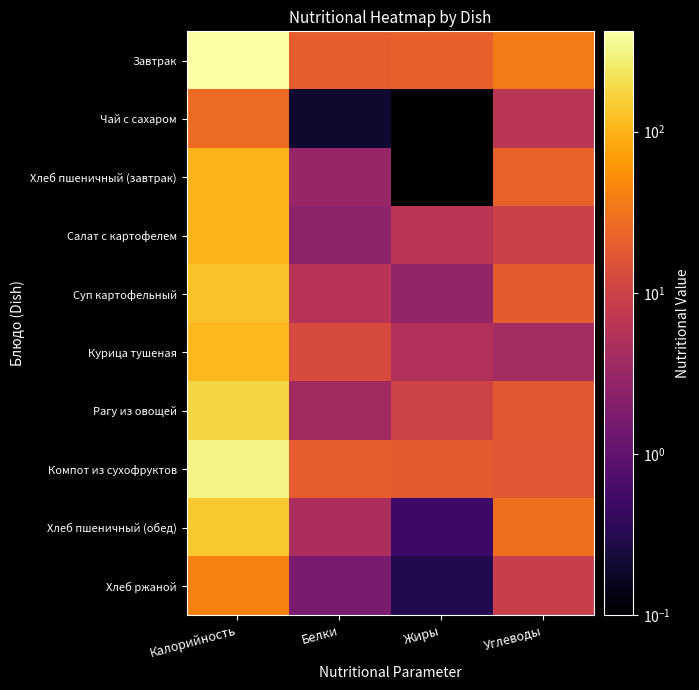

Reading left to right, what are all the values shown in this chart?

Завтрак: Калорийность=418.6	Белки=20.2	Жиры=21.4	Углеводы=36.4
Чай с сахаром: Калорийность=26.8	Белки=0.2	Жиры=0.0	Углеводы=6.4
Хлеб пшеничный (завтрак): Калорийность=106.0	Белки=3.0	Жиры=0.0	Углеводы=22.0
Салат с картофелем: Калорийность=105.6	Белки=2.5	Жиры=6.4	Углеводы=9.4
Суп картофельный: Калорийность=126.0	Белки=6.0	Жиры=2.7	Углеводы=19.4
Курица тушеная: Калорийность=113.7	Белки=12.7	Жиры=5.2	Углеводы=4.0
Рагу из овощей: Калорийность=177.9	Белки=3.8	Жиры=10.0	Углеводы=18.2
Компот из сухофруктов: Калорийность=318.0	Белки=20.1	Жиры=18.8	Углеводы=17.2
Хлеб пшеничный (обед): Калорийность=140.6	Белки=4.6	Жиры=0.5	Углеводы=29.5
Хлеб ржаной: Калорийность=42.7	Белки=1.7	Жиры=0.3	Углеводы=8.4